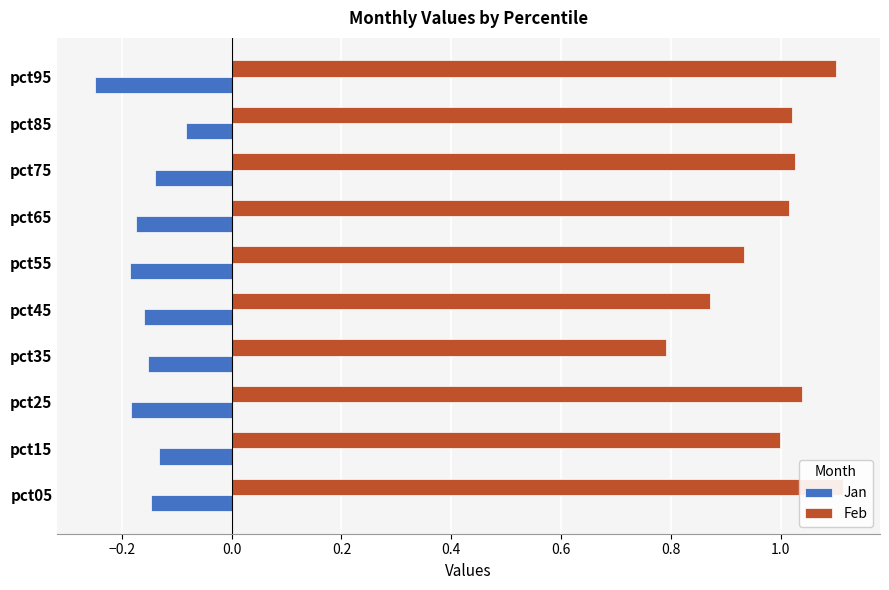

What is the difference between the maximum and second lowest values in the Jan series?

0.1